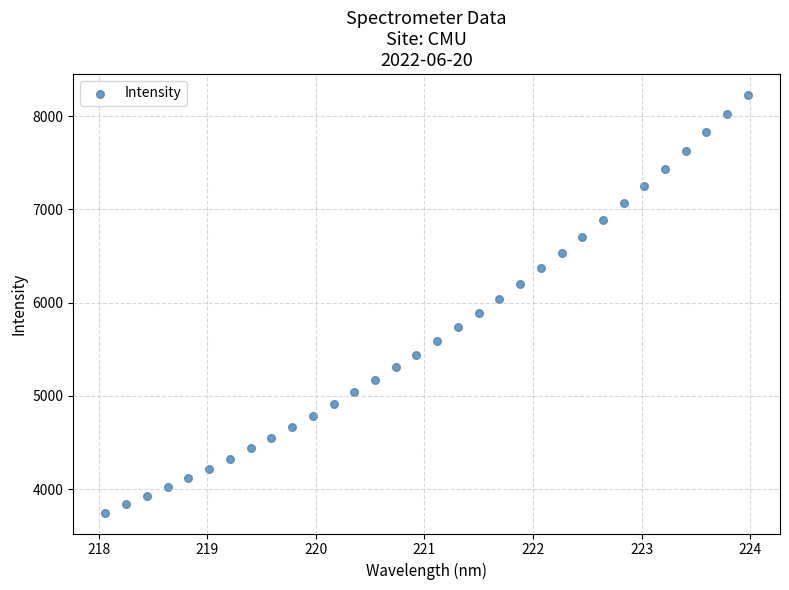

What is the range of X values (max minus min)?

5.9